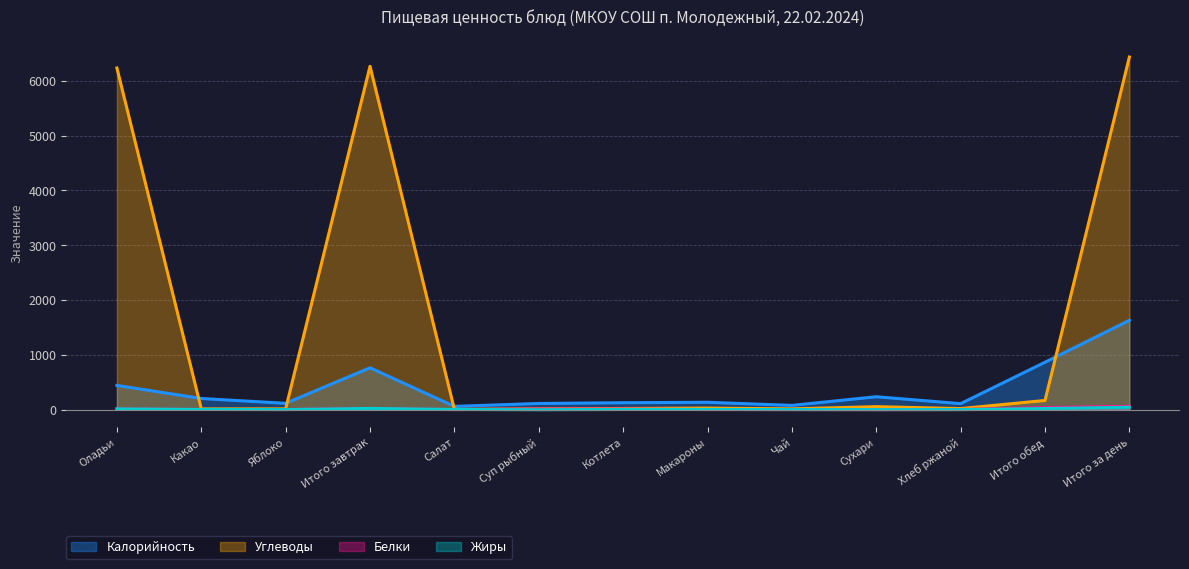

Rank the categories by Углеводы value from lowest to highest.

Салат, Какао, Яблоко, Чай, Суп рыбный, Хлеб ржаной, Котлета, Макароны, Сухари, Итого обед, Оладьи, Итого завтрак, Итого за день